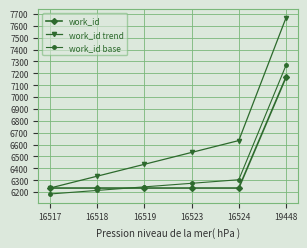

True or false: work_id base has more than 1 interior local peaks.

False